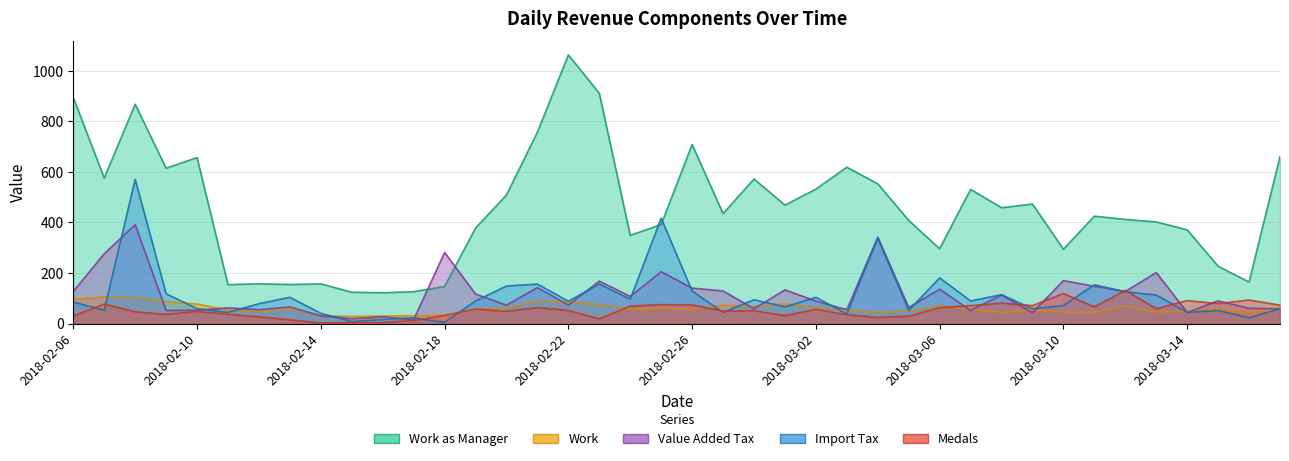

Reading left to right, extract all data points from this chart.

Work as Manager: 2018-02-06=894.8	2018-02-07=575.8	2018-02-08=867.8	2018-02-09=614.8	2018-02-10=656.7	2018-02-11=153.8	2018-02-12=157.3	2018-02-13=154.4	2018-02-14=157.1	2018-02-15=123.8	2018-02-16=121.8	2018-02-17=126.1	2018-02-18=146.5	2018-02-19=377.8	2018-02-20=508.7	2018-02-21=757.4	2018-02-22=1063.2	2018-02-23=911.5	2018-02-24=349.1	2018-02-25=391.9	2018-02-26=708.6	2018-02-27=435.1	2018-02-28=572.1	2018-03-01=468.8	2018-03-02=532.1	2018-03-03=618.7	2018-03-04=553.0	2018-03-05=408.2	2018-03-06=296.2	2018-03-07=531.0	2018-03-08=458.5	2018-03-09=473.0	2018-03-10=294.0	2018-03-11=425.0	2018-03-12=412.0	2018-03-13=402.2	2018-03-14=370.9	2018-03-15=226.9	2018-03-16=164.2	2018-03-17=660.6
Work: 2018-02-06=96.0	2018-02-07=104.8	2018-02-08=103.2	2018-02-09=86.8	2018-02-10=77.0	2018-02-11=53.5	2018-02-12=47.0	2018-02-13=59.1	2018-02-14=31.4	2018-02-15=27.6	2018-02-16=29.8	2018-02-17=30.7	2018-02-18=32.4	2018-02-19=55.4	2018-02-20=62.6	2018-02-21=89.8	2018-02-22=84.5	2018-02-23=75.1	2018-02-24=56.2	2018-02-25=60.5	2018-02-26=56.1	2018-02-27=73.0	2018-02-28=67.4	2018-03-01=78.2	2018-03-02=63.5	2018-03-03=57.3	2018-03-04=43.8	2018-03-05=51.3	2018-03-06=69.5	2018-03-07=56.4	2018-03-08=43.8	2018-03-09=53.9	2018-03-10=45.9	2018-03-11=44.7	2018-03-12=70.0	2018-03-13=45.4	2018-03-14=48.1	2018-03-15=56.8	2018-03-16=43.6	2018-03-17=58.6
Value Added Tax: 2018-02-06=127.2	2018-02-07=276.1	2018-02-08=391.5	2018-02-09=52.1	2018-02-10=52.5	2018-02-11=62.0	2018-02-12=54.8	2018-02-13=65.8	2018-02-14=30.4	2018-02-15=18.9	2018-02-16=26.7	2018-02-17=15.1	2018-02-18=281.2	2018-02-19=116.9	2018-02-20=72.6	2018-02-21=142.3	2018-02-22=73.3	2018-02-23=167.7	2018-02-24=107.2	2018-02-25=205.0	2018-02-26=140.2	2018-02-27=129.0	2018-02-28=58.6	2018-03-01=133.3	2018-03-02=88.8	2018-03-03=54.9	2018-03-04=341.8	2018-03-05=63.7	2018-03-06=135.8	2018-03-07=51.8	2018-03-08=113.0	2018-03-09=42.5	2018-03-10=170.0	2018-03-11=147.6	2018-03-12=126.8	2018-03-13=201.9	2018-03-14=43.8	2018-03-15=89.7	2018-03-16=60.3	2018-03-17=58.6
Import Tax: 2018-02-06=85.0	2018-02-07=52.6	2018-02-08=570.9	2018-02-09=117.8	2018-02-10=59.2	2018-02-11=43.9	2018-02-12=78.6	2018-02-13=103.8	2018-02-14=40.5	2018-02-15=8.3	2018-02-16=16.0	2018-02-17=22.9	2018-02-18=5.0	2018-02-19=89.2	2018-02-20=148.7	2018-02-21=156.2	2018-02-22=88.4	2018-02-23=156.1	2018-02-24=96.4	2018-02-25=417.0	2018-02-26=128.7	2018-02-27=44.1	2018-02-28=94.4	2018-03-01=65.8	2018-03-02=103.8	2018-03-03=37.7	2018-03-04=337.9	2018-03-05=51.7	2018-03-06=180.8	2018-03-07=89.4	2018-03-08=114.3	2018-03-09=58.4	2018-03-10=71.1	2018-03-11=153.5	2018-03-12=125.7	2018-03-13=112.7	2018-03-14=44.3	2018-03-15=51.3	2018-03-16=23.0	2018-03-17=58.9
Medals: 2018-02-06=29.7	2018-02-07=77.1	2018-02-08=46.3	2018-02-09=36.3	2018-02-10=47.9	2018-02-11=36.6	2018-02-12=26.6	2018-02-13=14.8	2018-02-14=2.2	2018-02-15=4.0	2018-02-16=4.0	2018-02-17=12.0	2018-02-18=32.3	2018-02-19=57.1	2018-02-20=48.0	2018-02-21=63.2	2018-02-22=51.7	2018-02-23=18.1	2018-02-24=69.1	2018-02-25=74.8	2018-02-26=73.7	2018-02-27=49.1	2018-02-28=50.9	2018-03-01=31.1	2018-03-02=56.0	2018-03-03=34.9	2018-03-04=23.7	2018-03-05=29.1	2018-03-06=62.9	2018-03-07=71.0	2018-03-08=80.6	2018-03-09=71.1	2018-03-10=118.8	2018-03-11=66.1	2018-03-12=130.8	2018-03-13=58.9	2018-03-14=90.8	2018-03-15=78.9	2018-03-16=93.0	2018-03-17=72.6